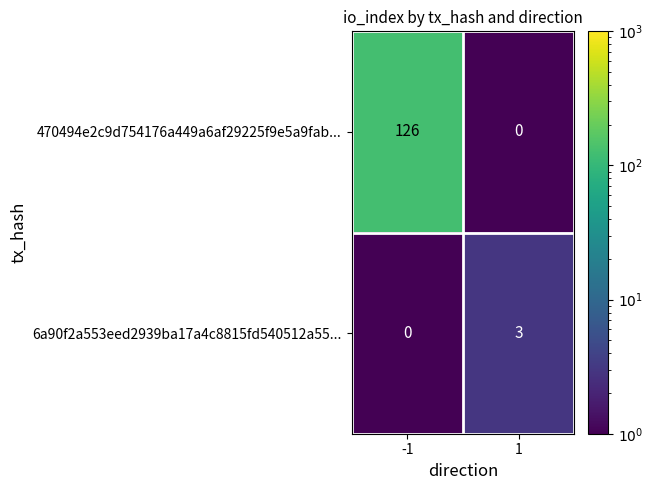

What is the difference between the maximum and minimum values in the 470494e2c9d754176a449a6af29225f9e5a9fab... series?

126